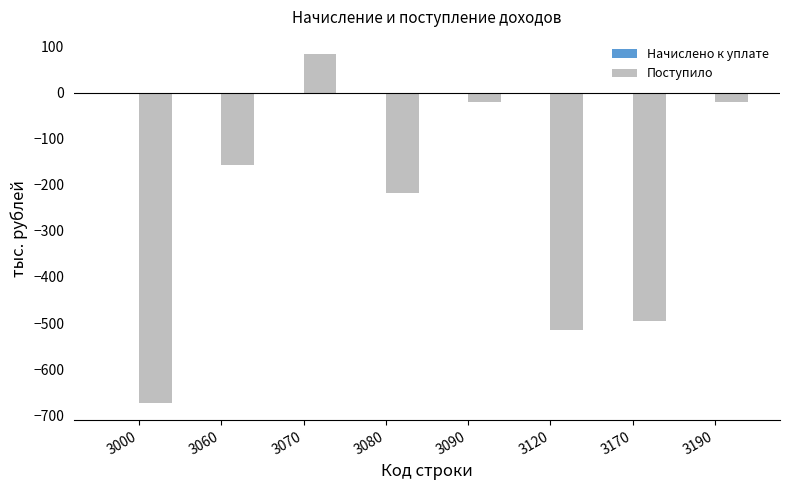

Which label corresponds to the smallest value in the chart?

3000